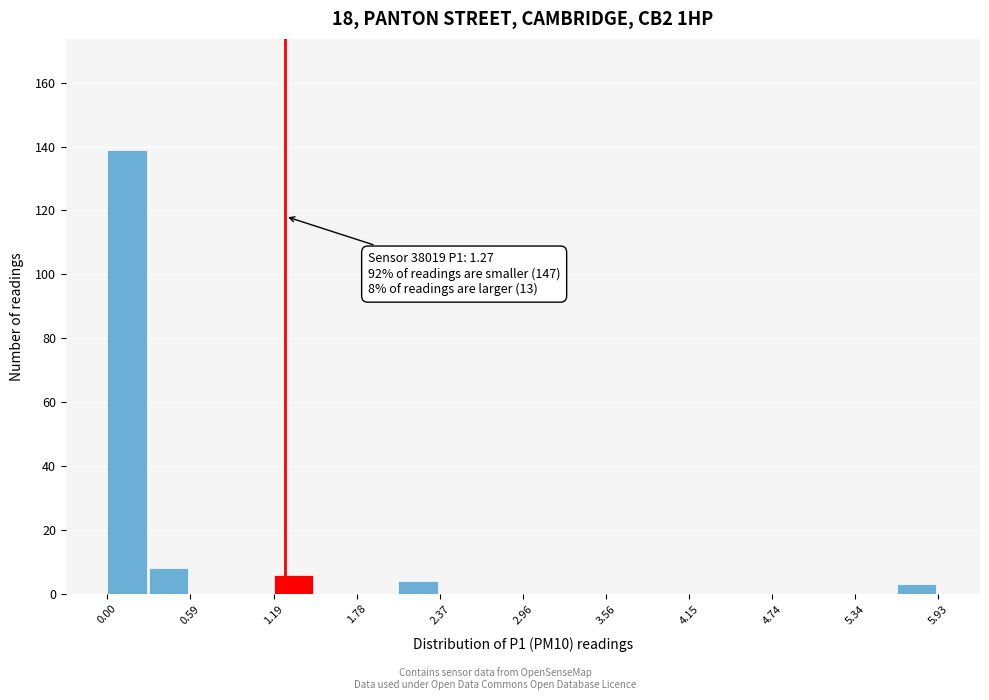

Around what value on the x-axis is the tallest bar? Give the approximate position of its centre, as read against the axis.

0.1